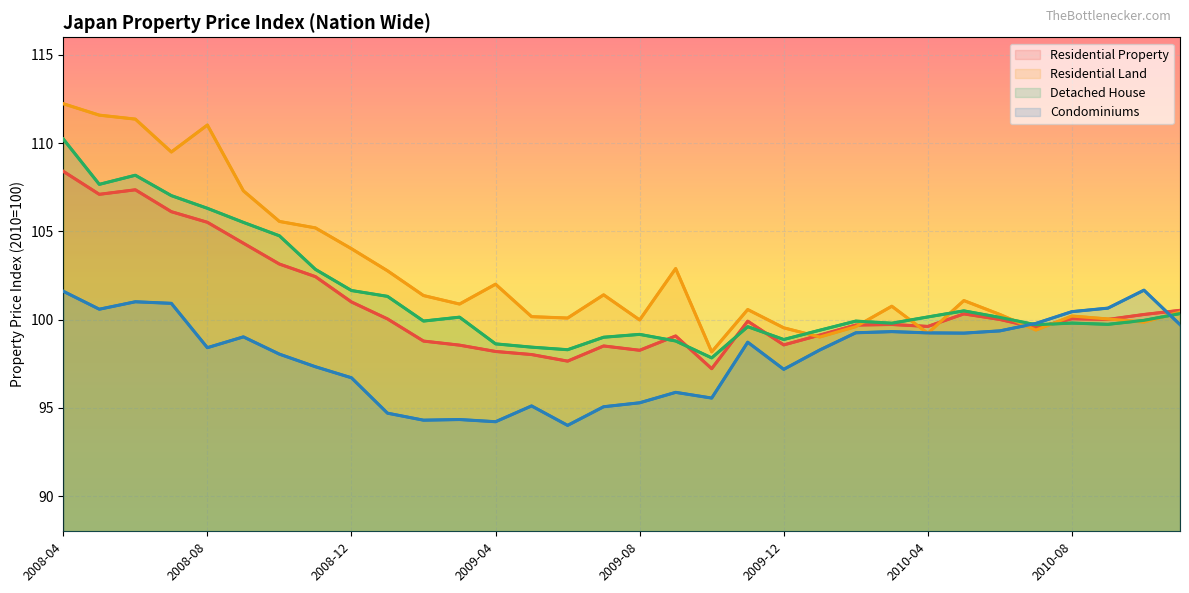

How many times do Residential Property and Residential Land cross each other?

7